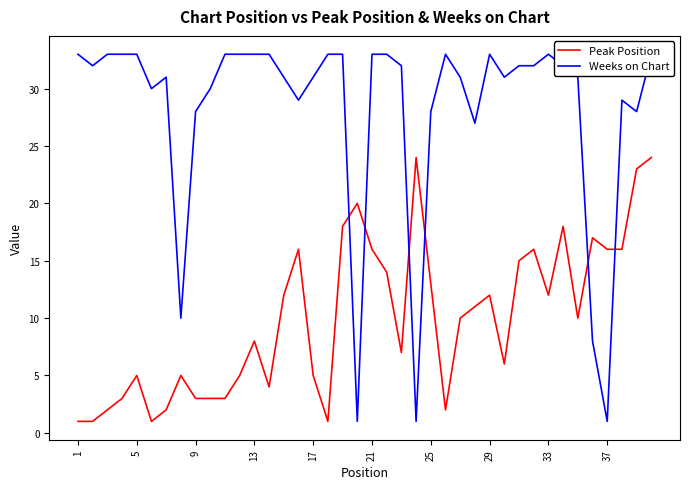

At which category does the chart reach its peak across all series?

1